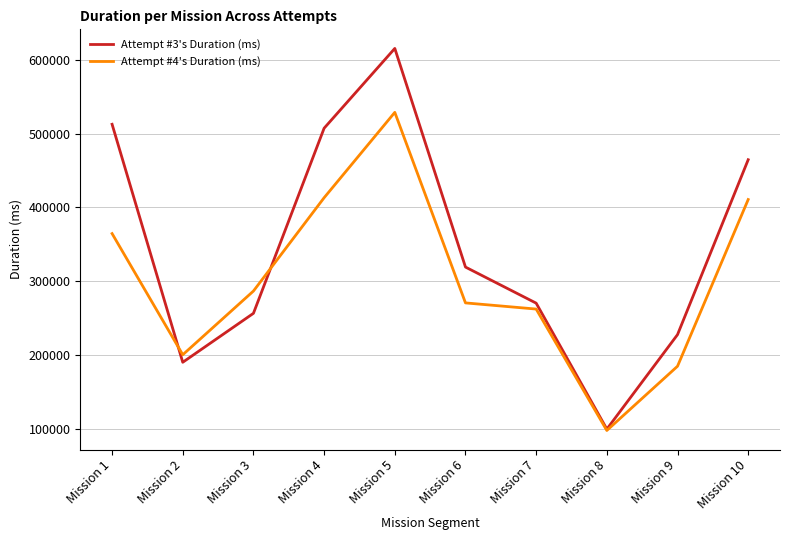

Is this an area chart (filled region under the line)?

No